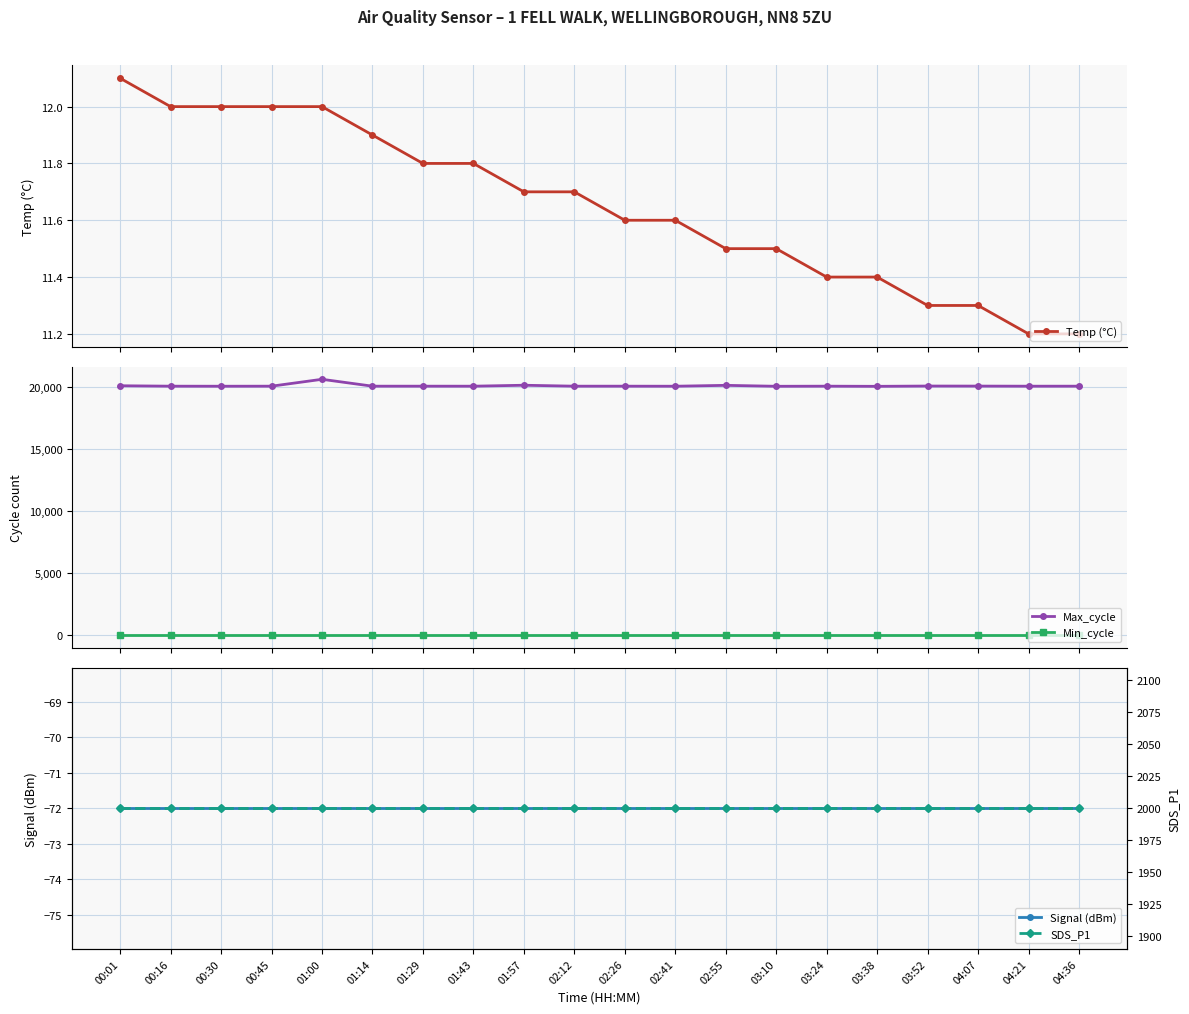

List the labels in order of Min_cycle value, smallest first.

00:01, 00:16, 00:30, 00:45, 01:00, 01:14, 01:29, 01:43, 01:57, 02:12, 02:26, 02:41, 02:55, 03:10, 03:24, 03:38, 03:52, 04:07, 04:21, 04:36